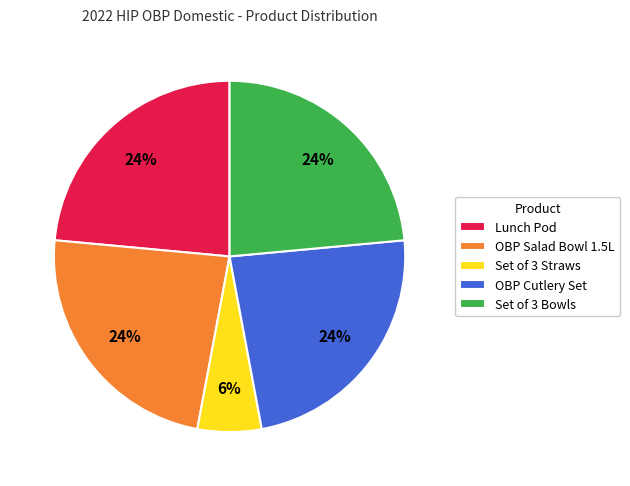

To the nearest percent, what is the average slice percentage?

20%